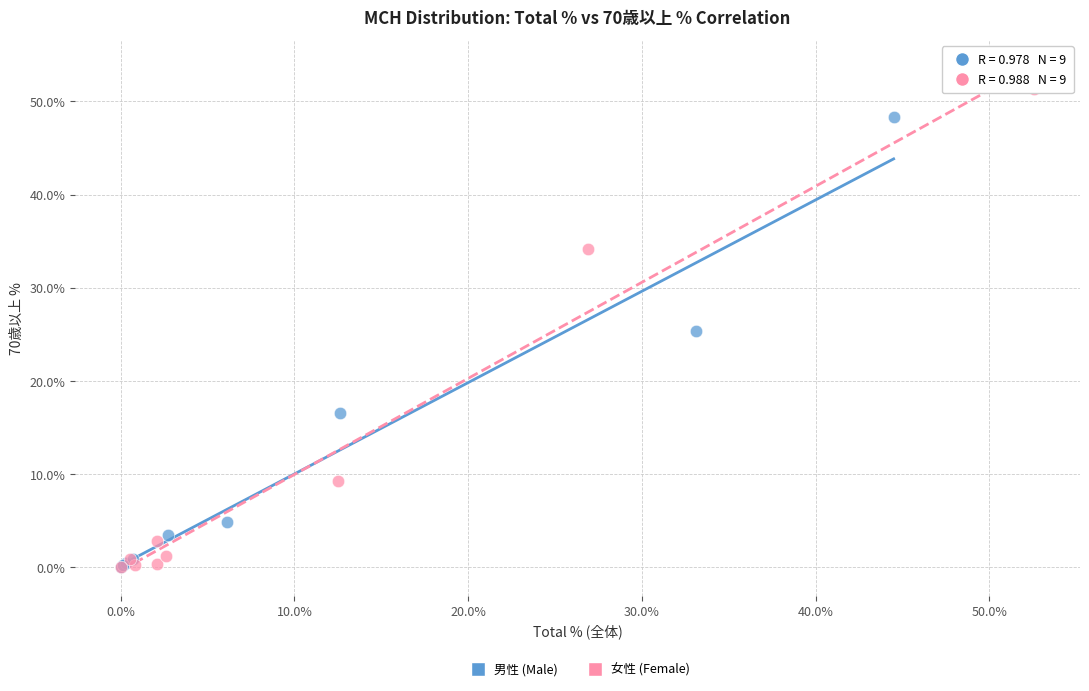

Which series reaches the maximum Y coordinate?

女性 (Female)